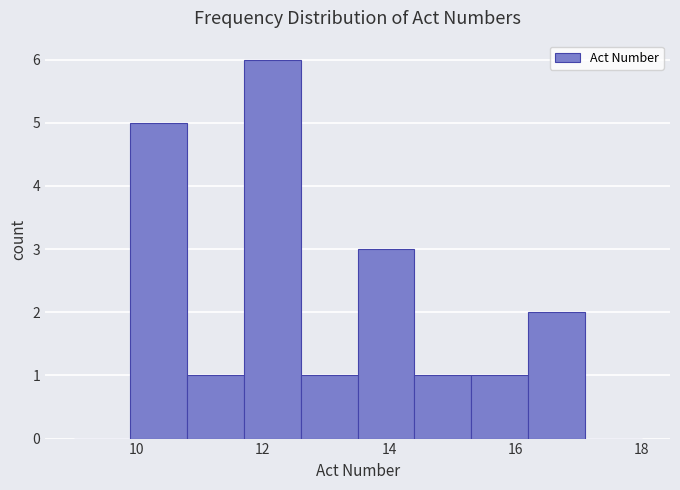

Over which range of the x-axis is the bar tallest?

11.7 to 12.6